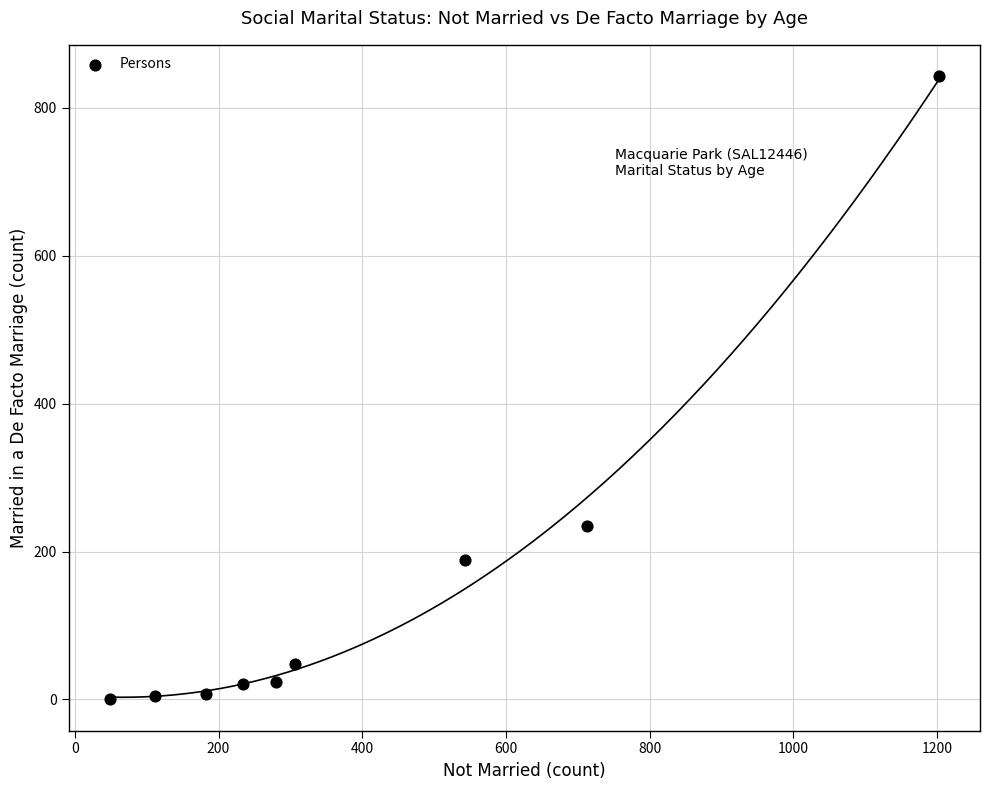

What Y value in the scatter plot is closest to 421?

235